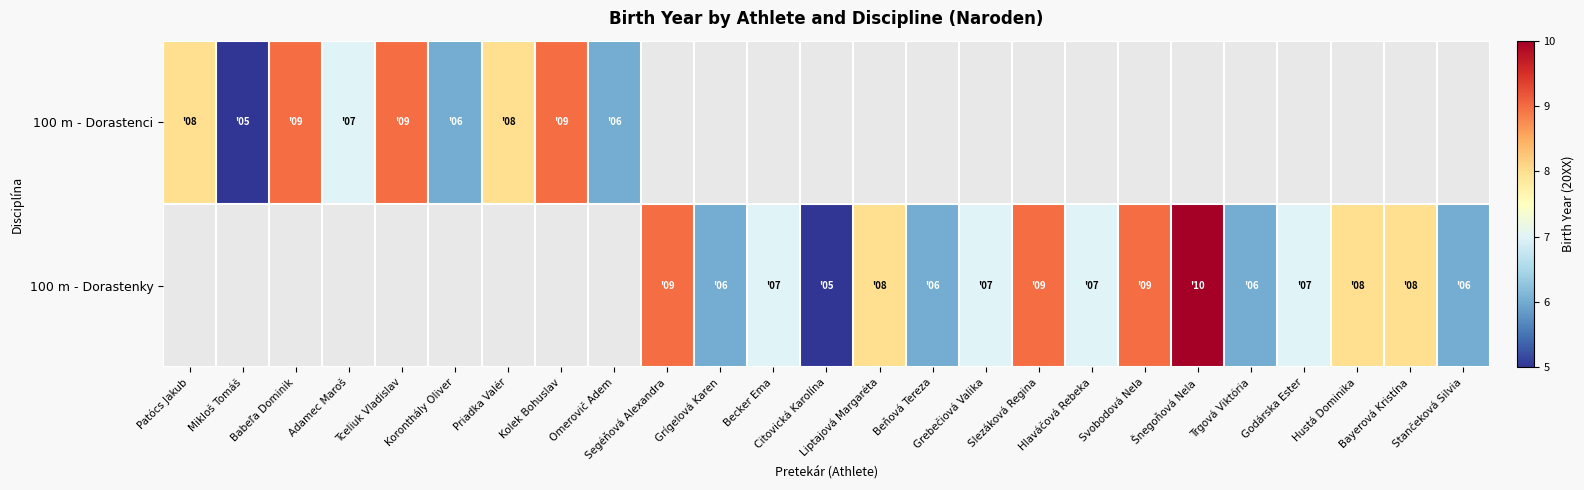

The value of 100 m - Dorastenci at Tceliuk Vladislav is 9.0. True or false?

True